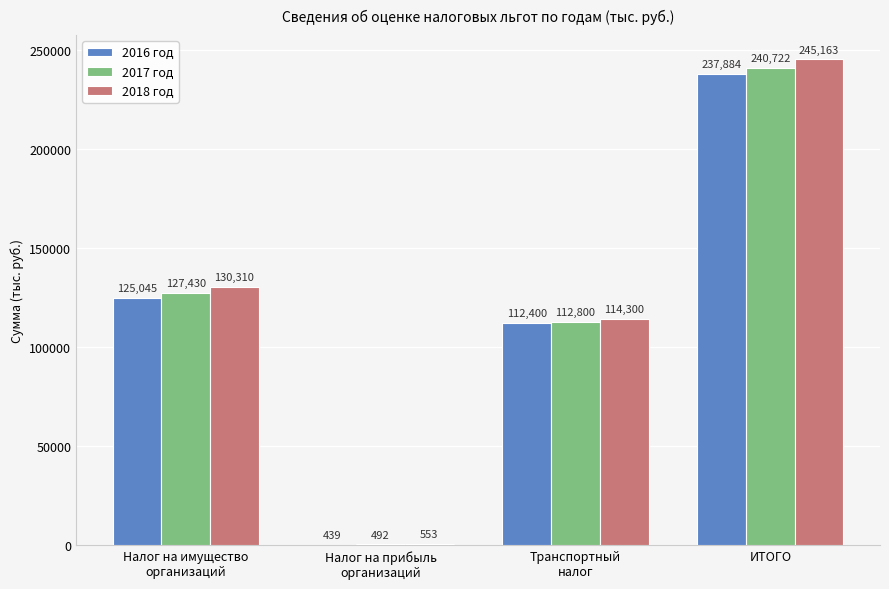

The value of 2018 год at ИТОГО is 245163.0. True or false?

True